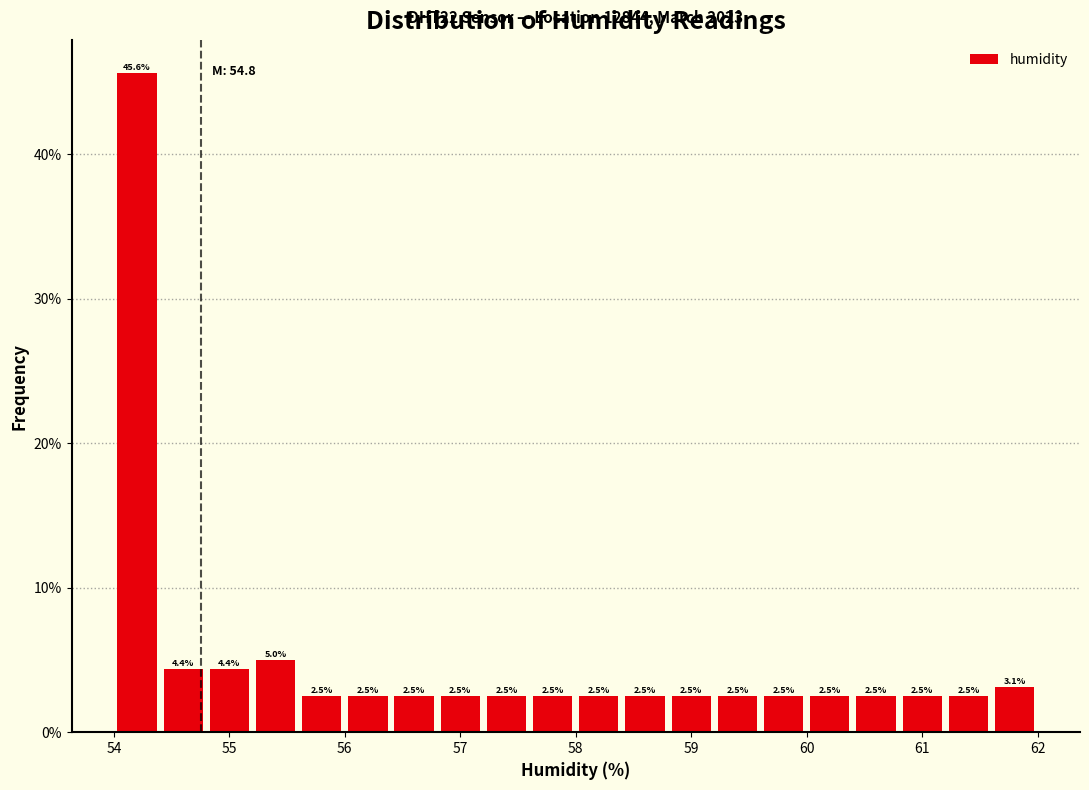

Which range on the x-axis has the tallest bar?

54.0 to 54.4